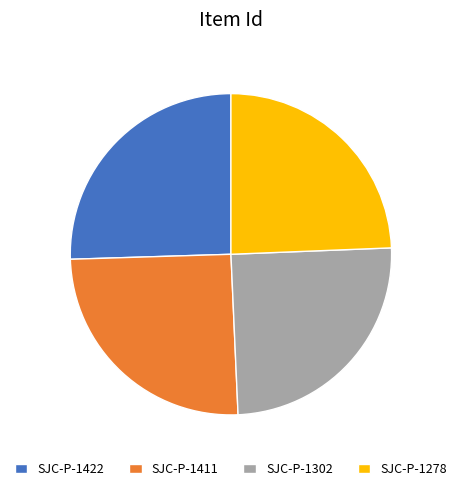

The SJC-P-1422 slice represents 14% of the pie. True or false?

False